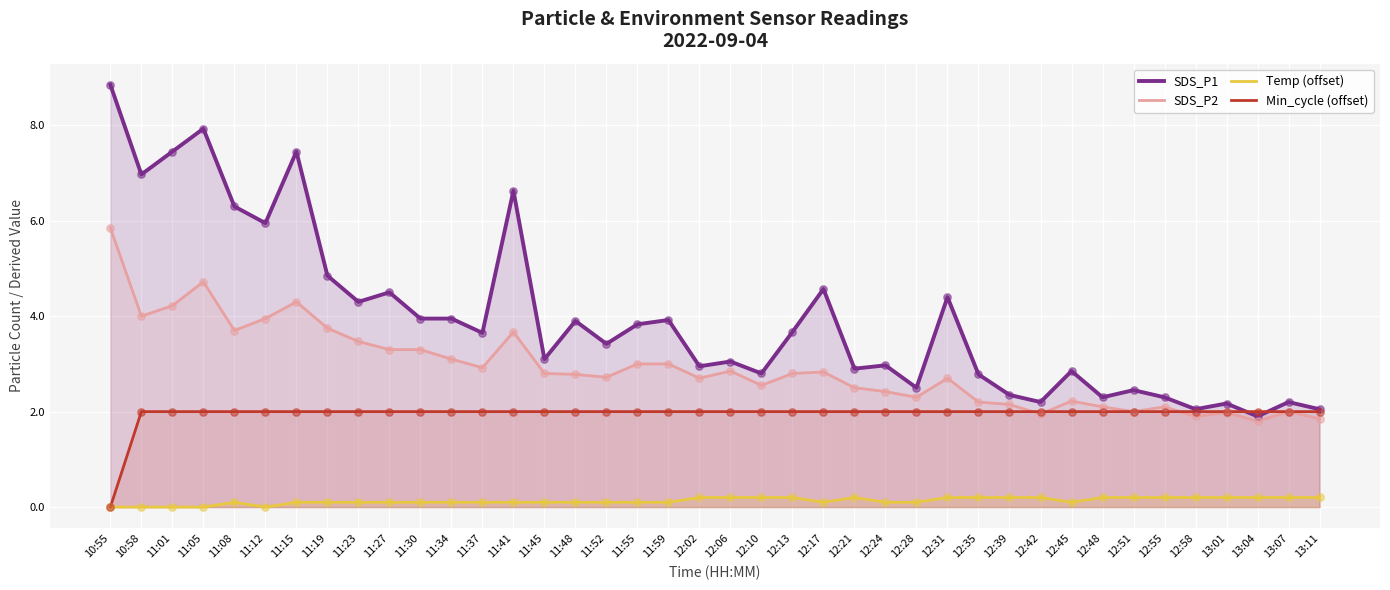

What are all the series names shown in the legend?

SDS_P1, SDS_P2, Temp (offset), Min_cycle (offset)